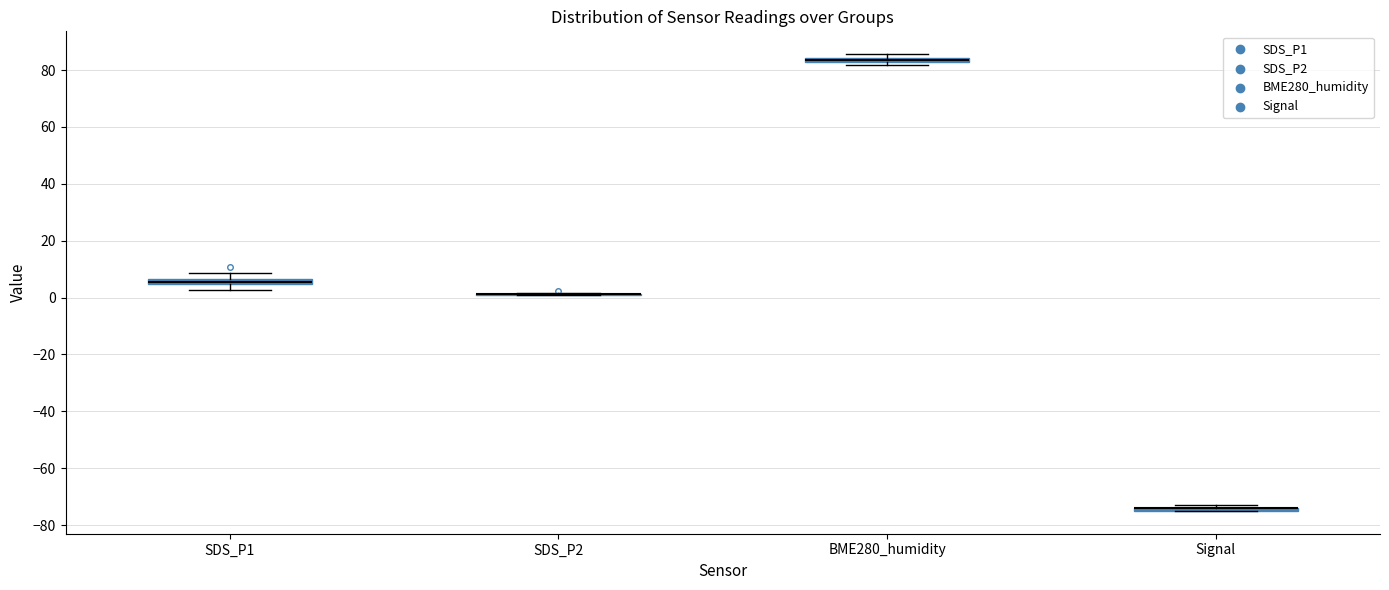

Where is the upper edge of the box for BME280_humidity on the y-axis? The values are not printed on the chart, so give them approximately, as read against the axis.

84